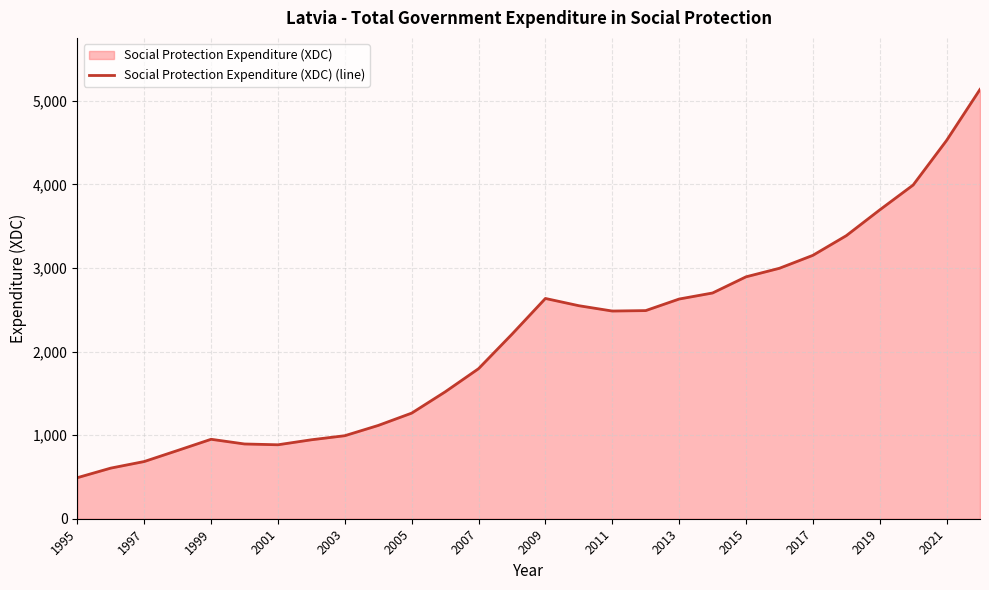

Does the chart have visible grid lines?

Yes